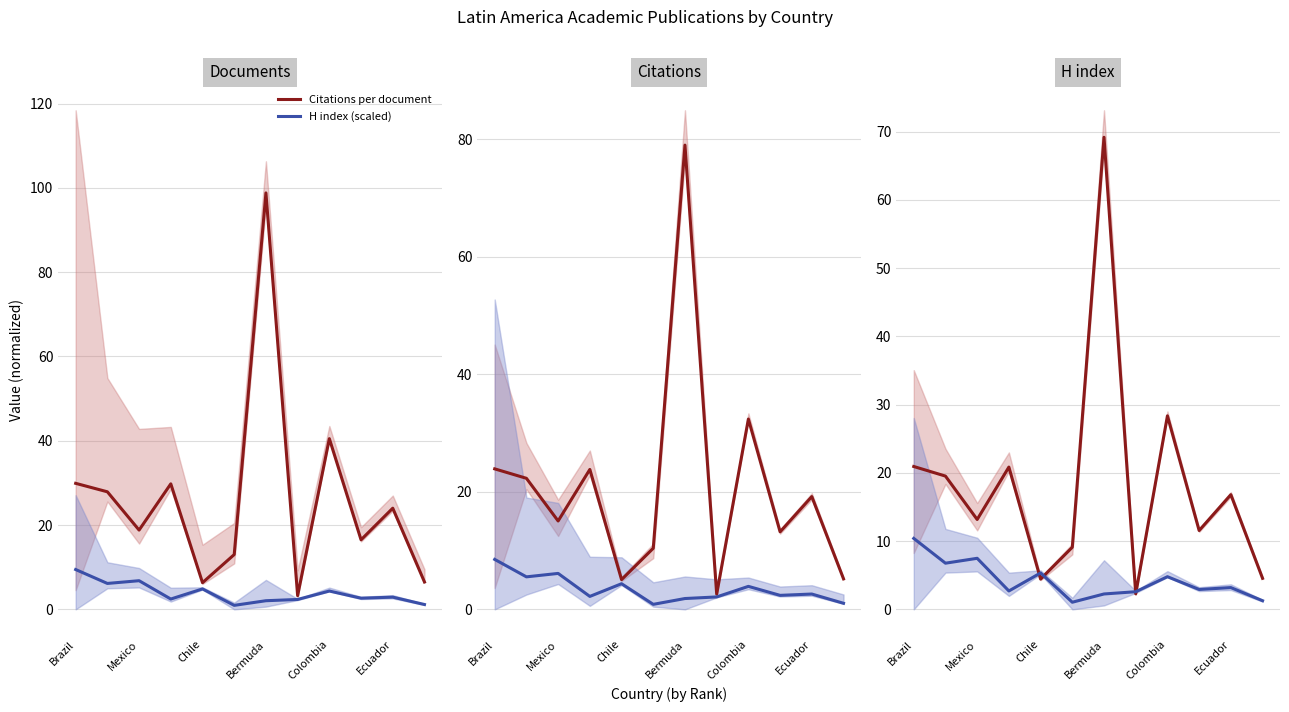

True or false: H index (scaled) has more than 1 interior local peaks.

True